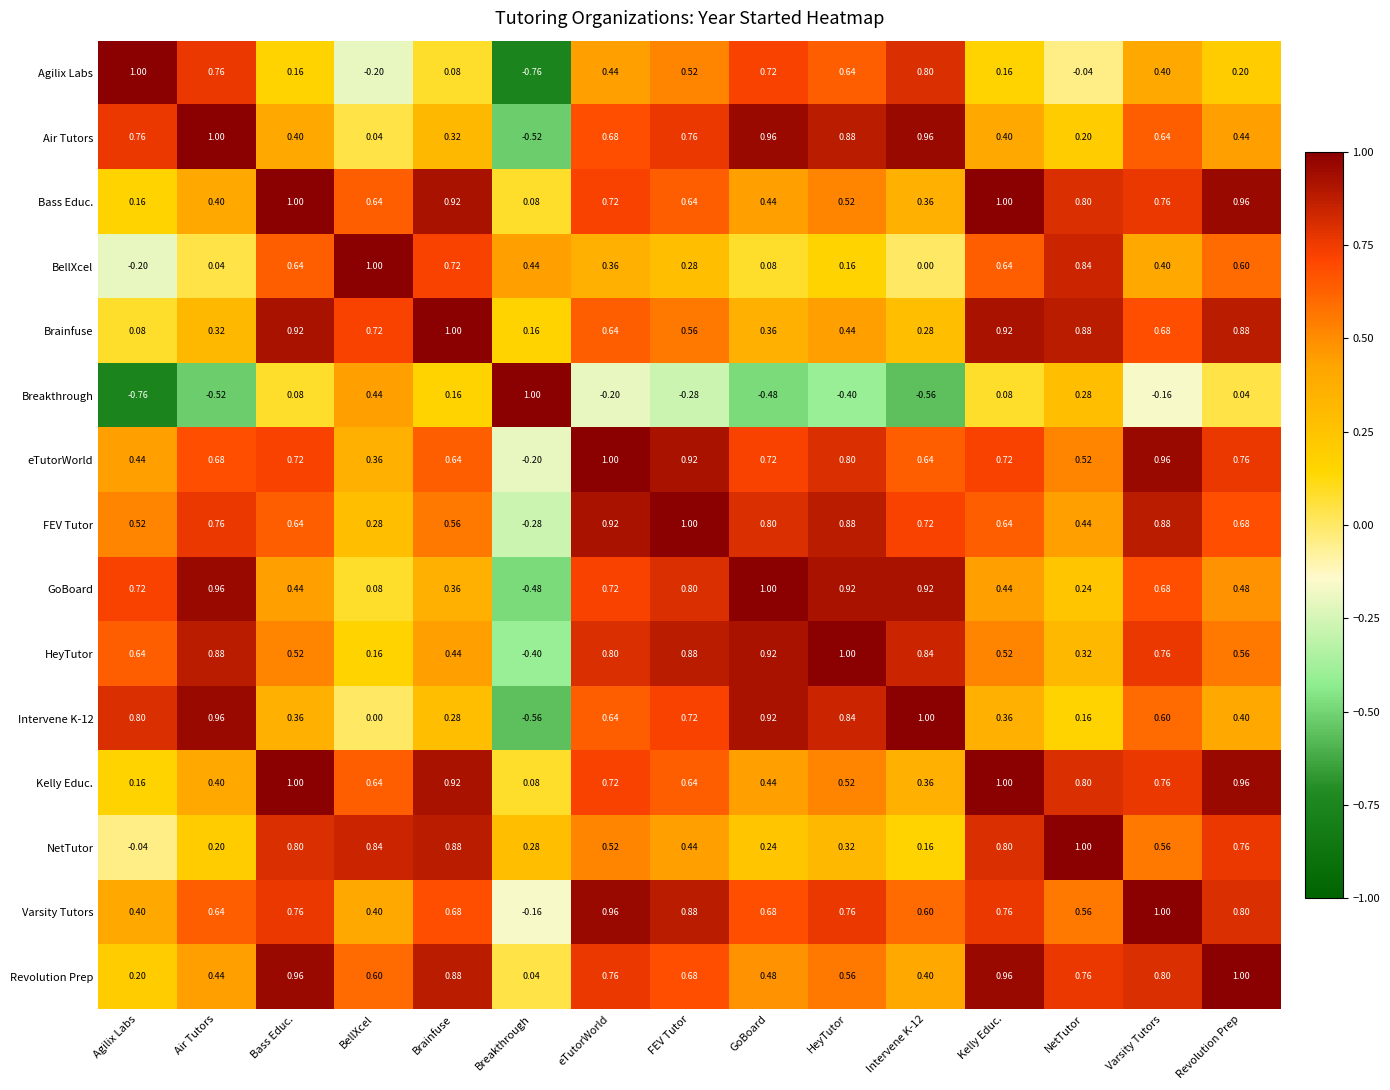

At which label is Kelly Educ. closest to 0?

Breakthrough